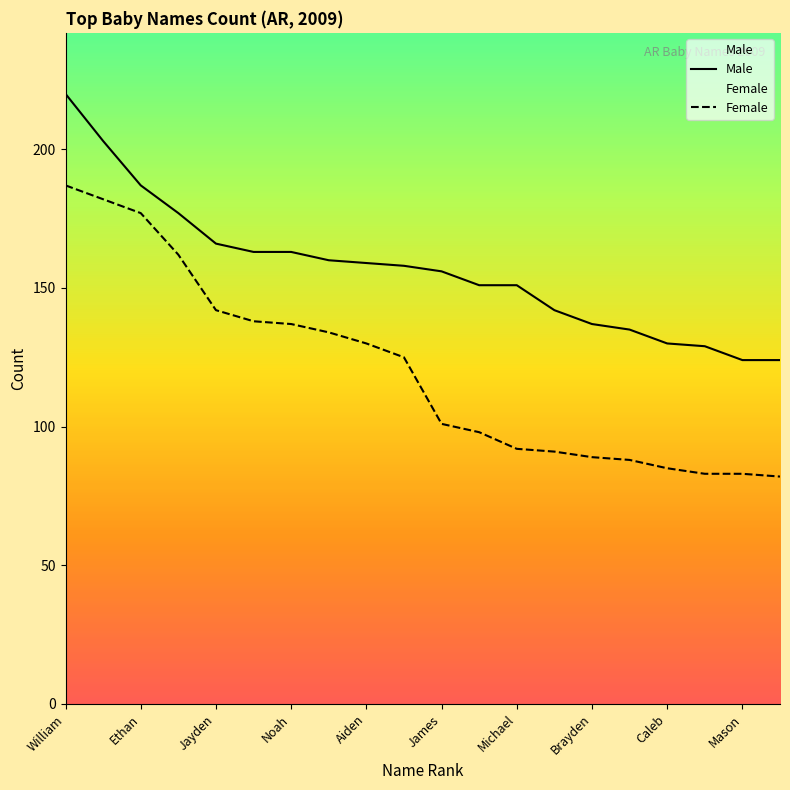

List the series in order of their overall mean, lowest first.

Female, Male